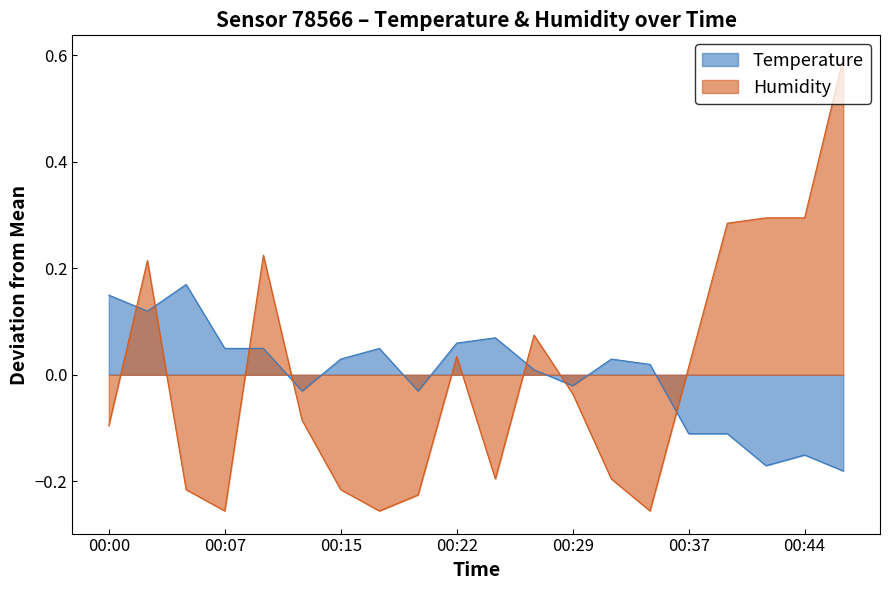

At 00:17, list the series in order from largest to smallest.

Temperature, Humidity